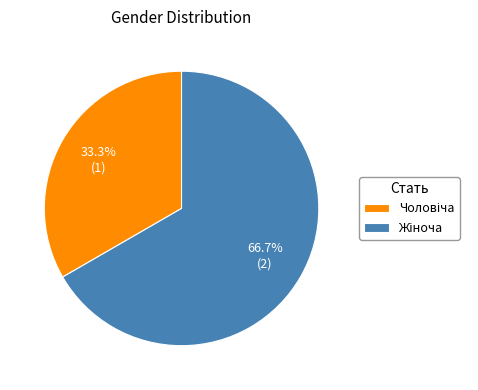

Does any single category account for the majority?

Yes